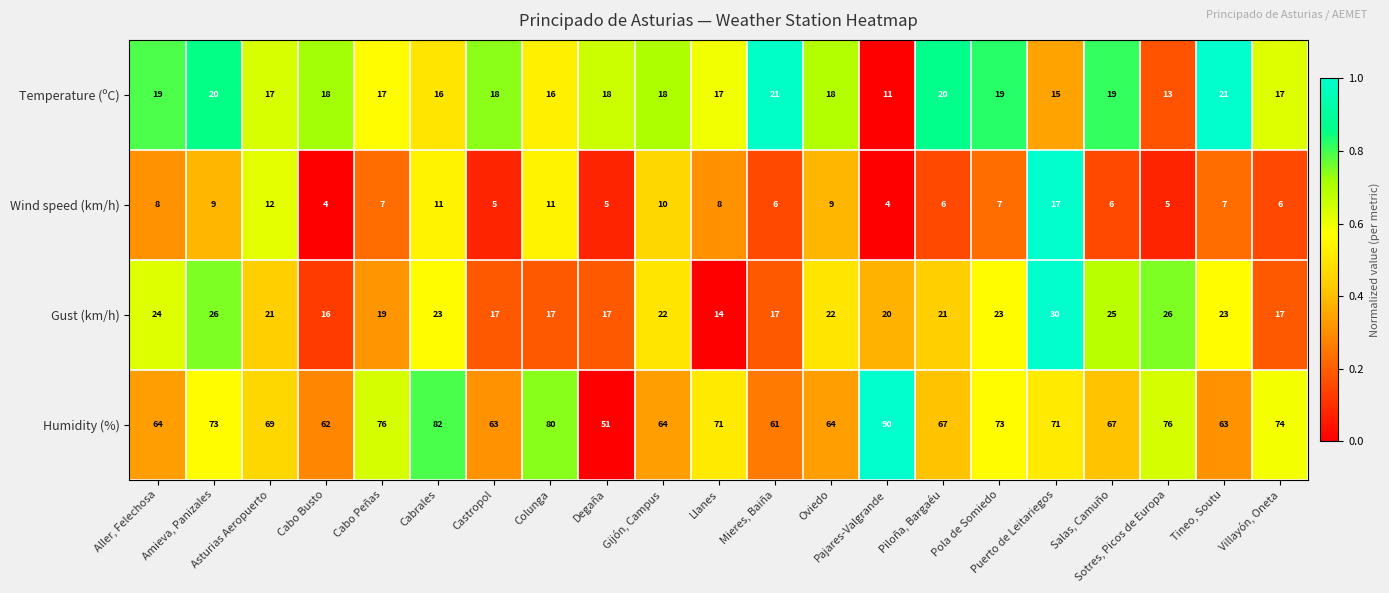

How many categories are shown in the chart?

21